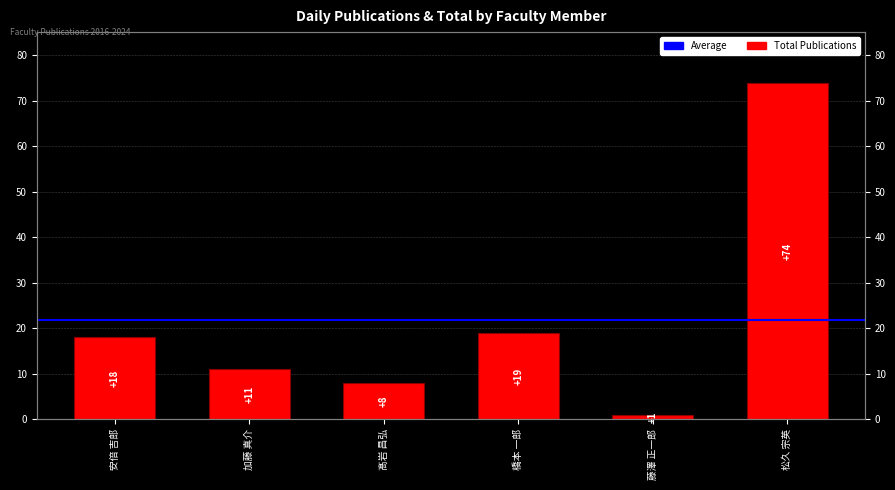

Rank the categories by value from highest to lowest.

松久 宗英, 橋本 一郎, 安倍 吉郎, 加藤 真介, 髙岩 昌弘, 藤澤 正一郎